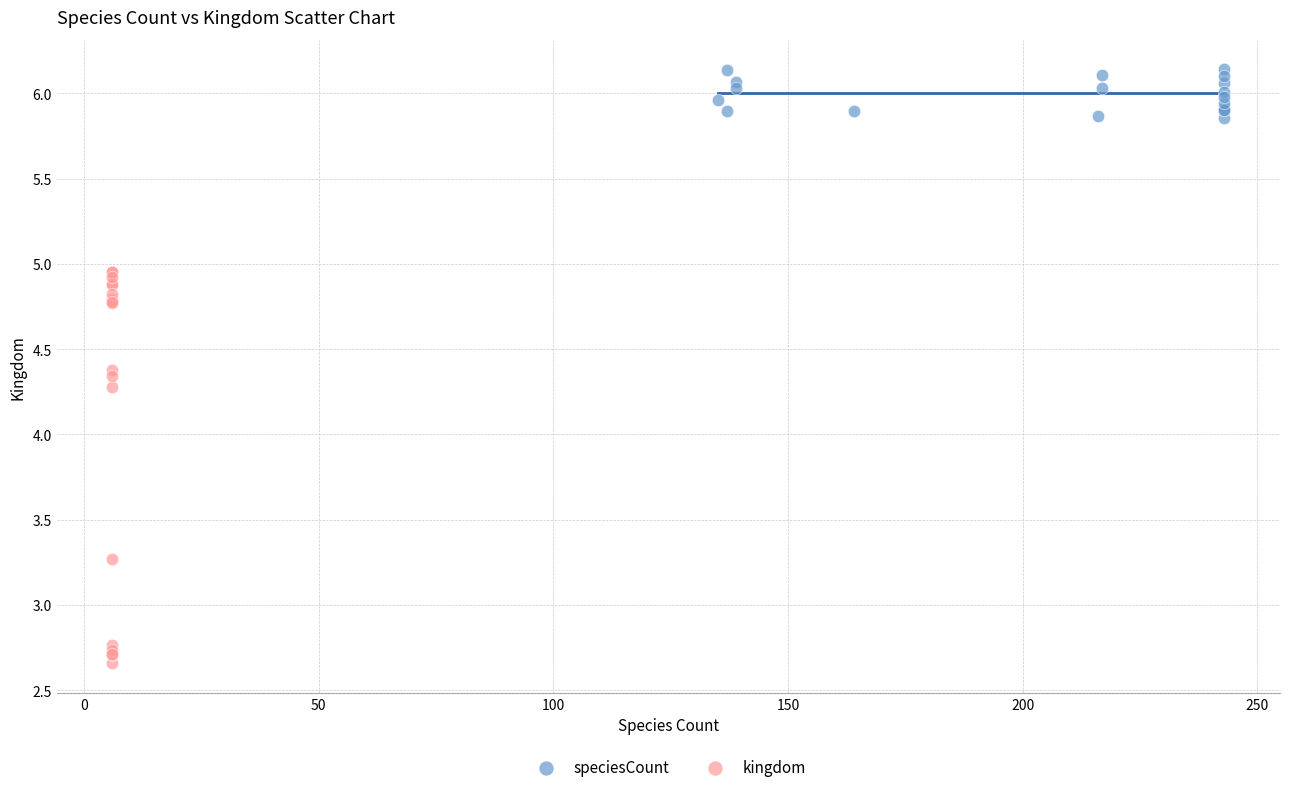

Which series reaches the minimum Y coordinate?

kingdom